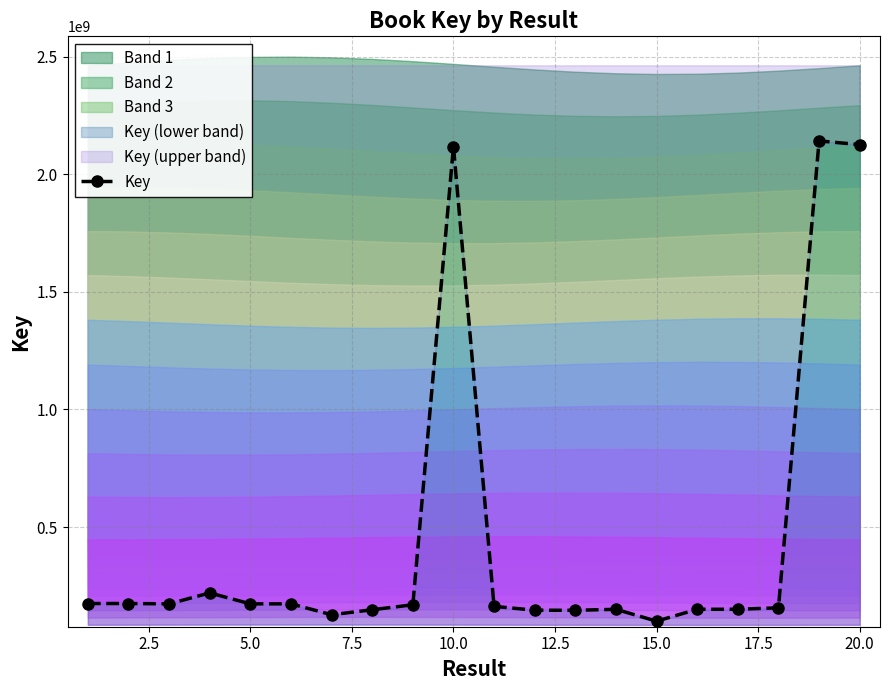

How many values are below 169913965?

10